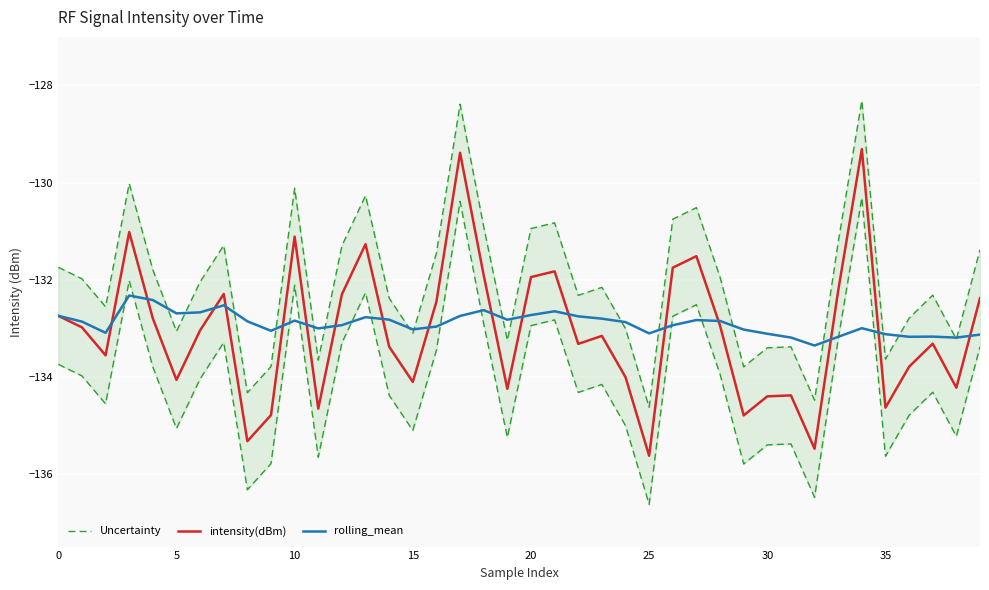

Between 33 and 12, which is larger?

33